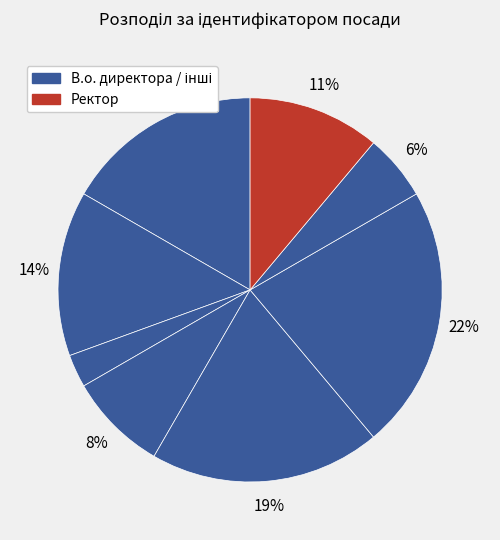

Count the number of slices in the pie.

8